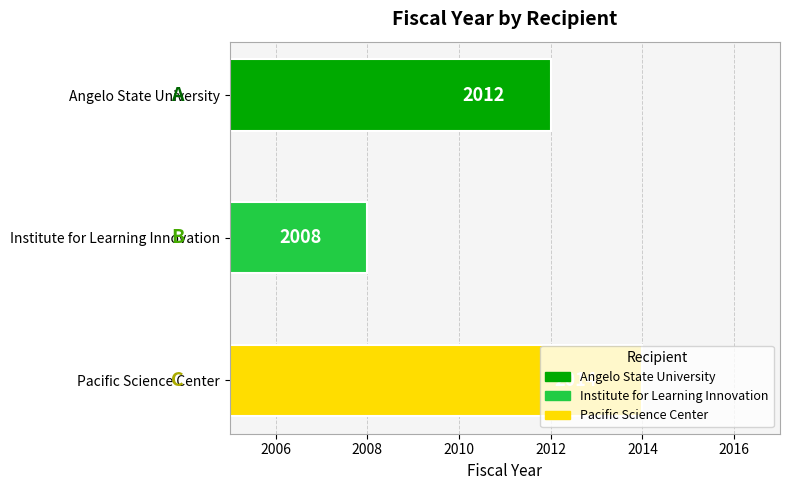

What is the label of the 2nd bar from the bottom?

Institute for Learning Innovation